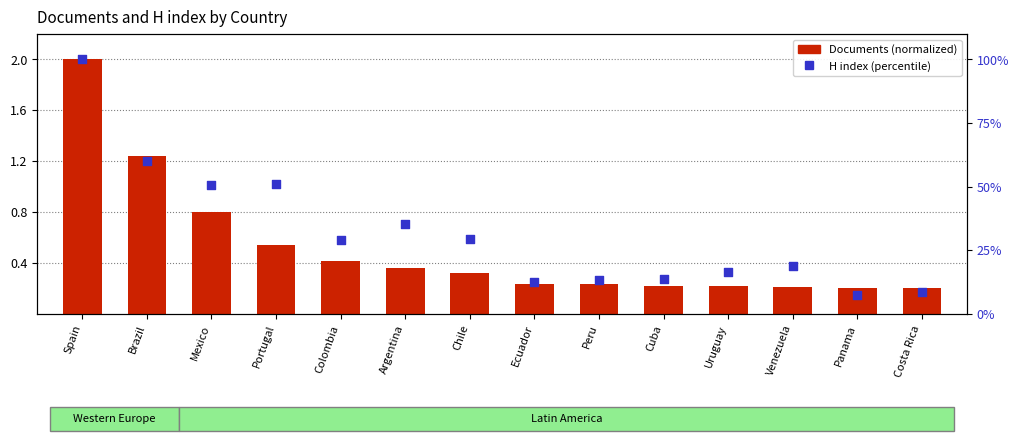

At which category is the sum across all series the highest?

Spain